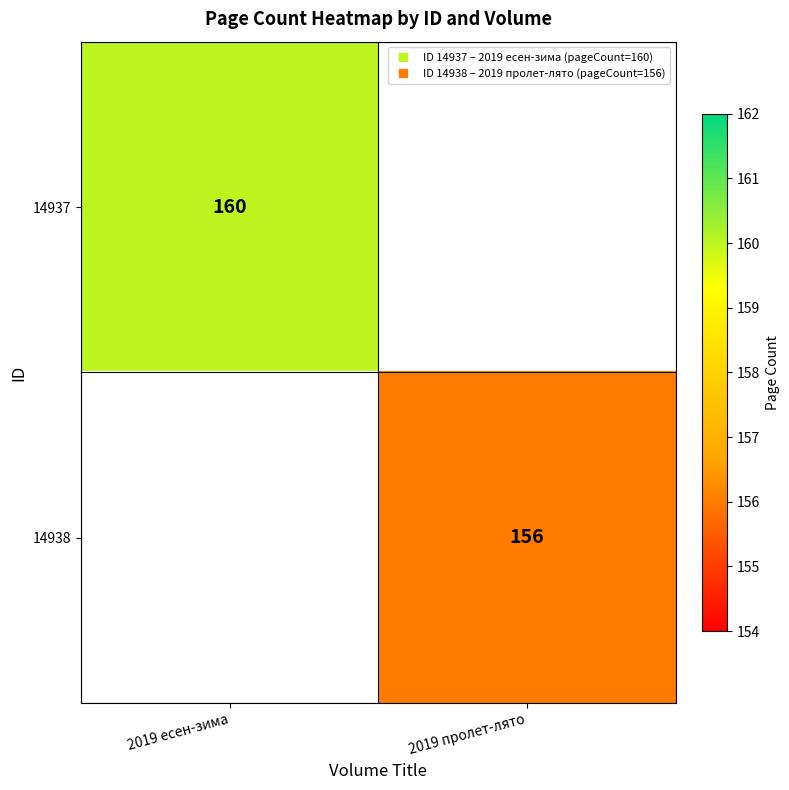

Which category has the highest value in the 14937 series?

2019 есен-зима